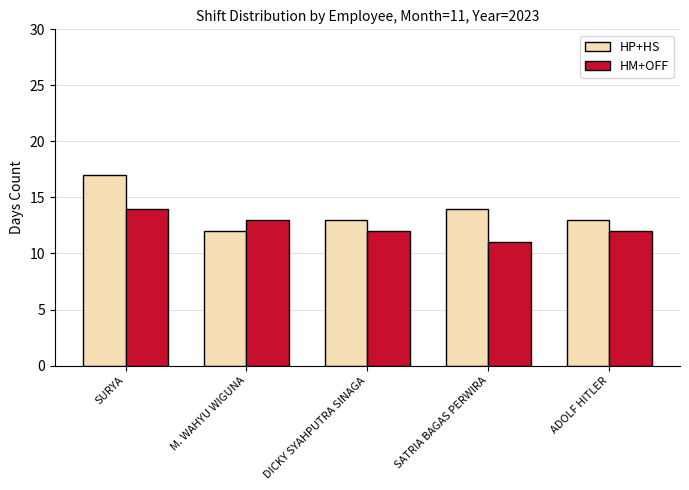

Which series has the widest spread of values?

HP+HS